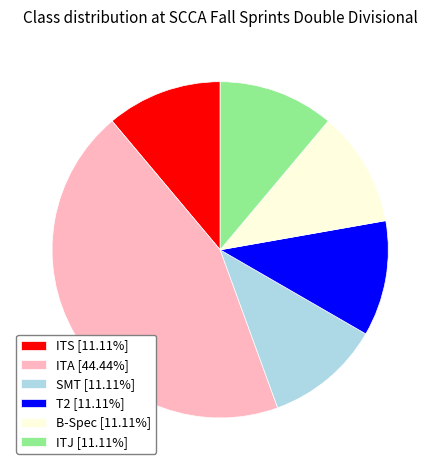

Approximately how many times larger is the value at SMT [11.11%] compared to ITS [11.11%]?

1.0